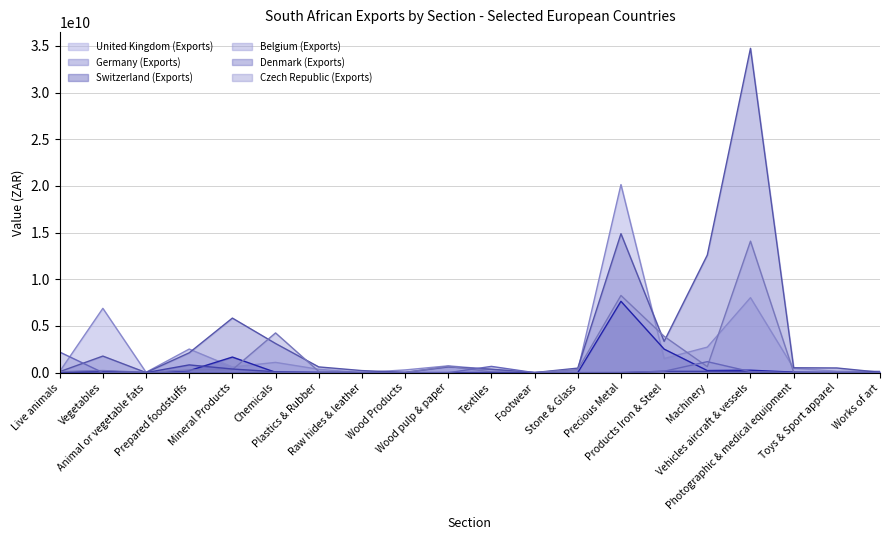

At which category does Germany (Exports) reach its first local peak?

Vegetables